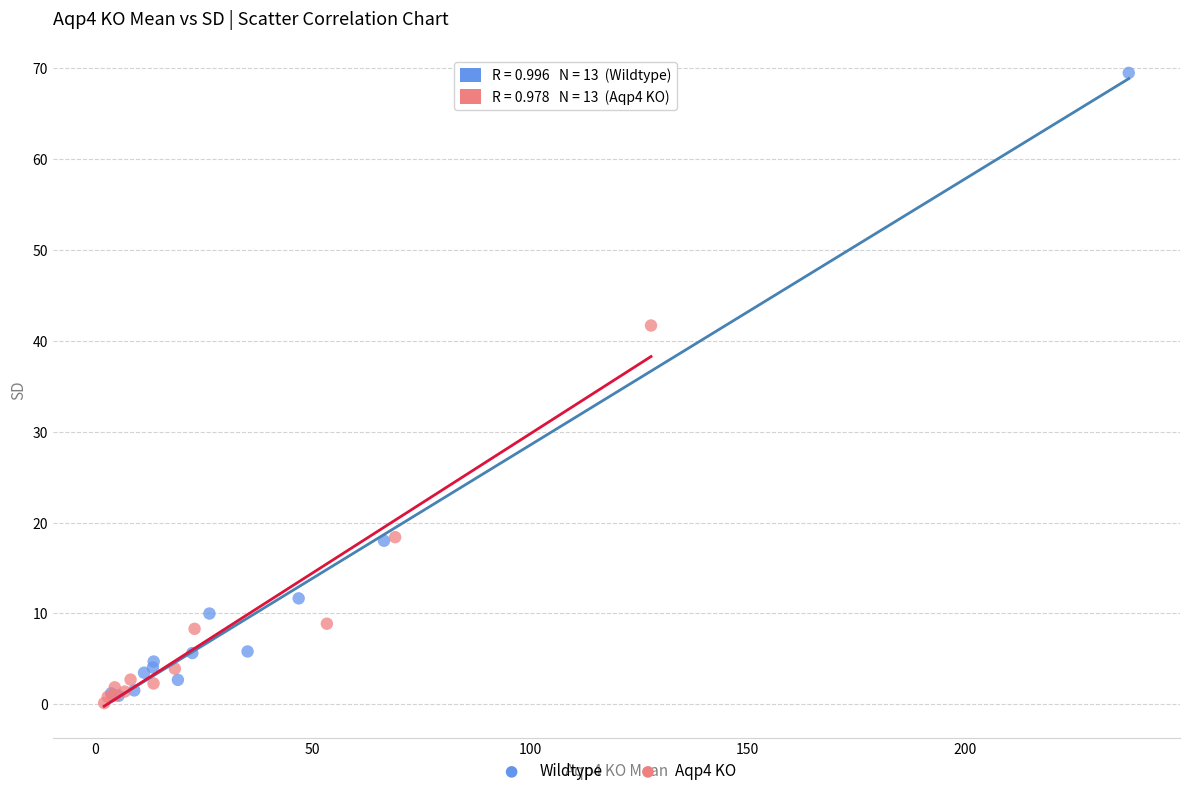

Which series has the largest Y range (max minus min)?

Wildtype